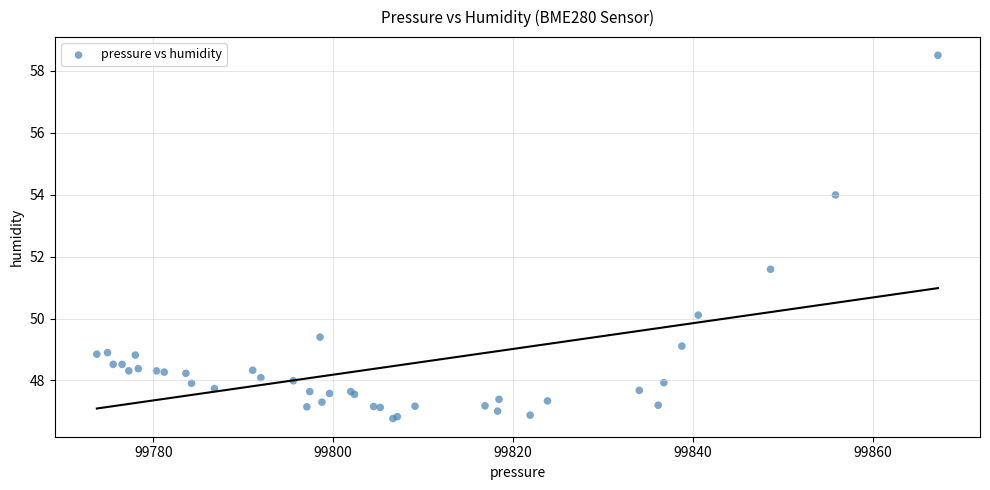

What Y value in the scatter plot is closest to 52?

51.6